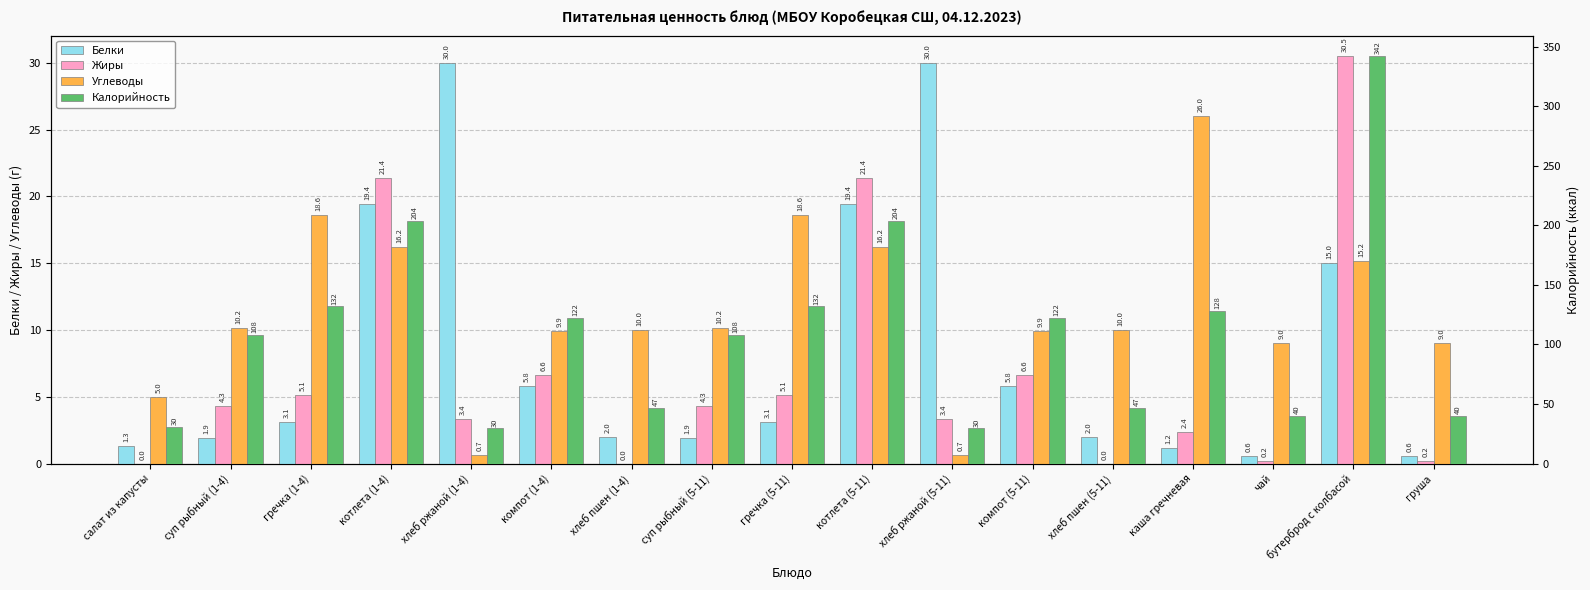

How many bars are there in total?

68